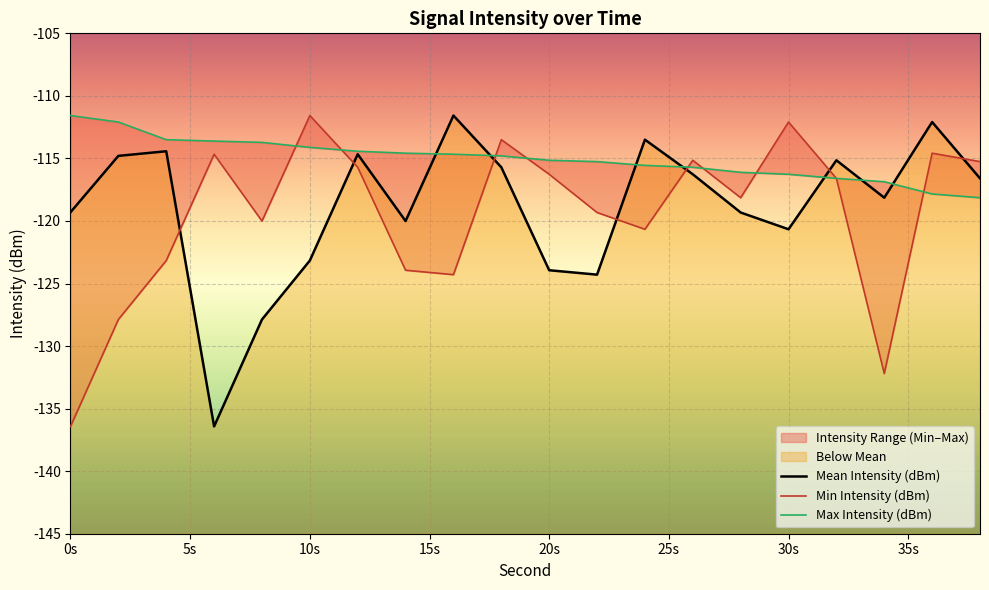

True or false: Max Intensity (dBm) and Min Intensity (dBm) intersect in this chart.

True